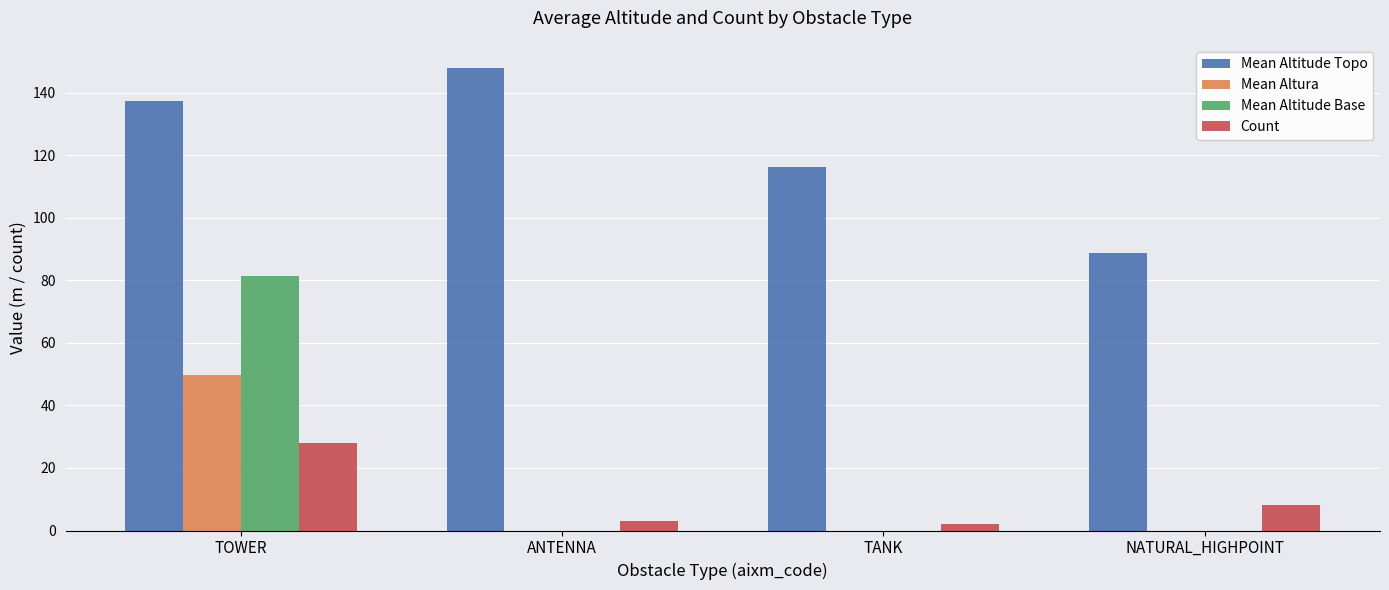

What is the total value across all series at TOWER?

296.7